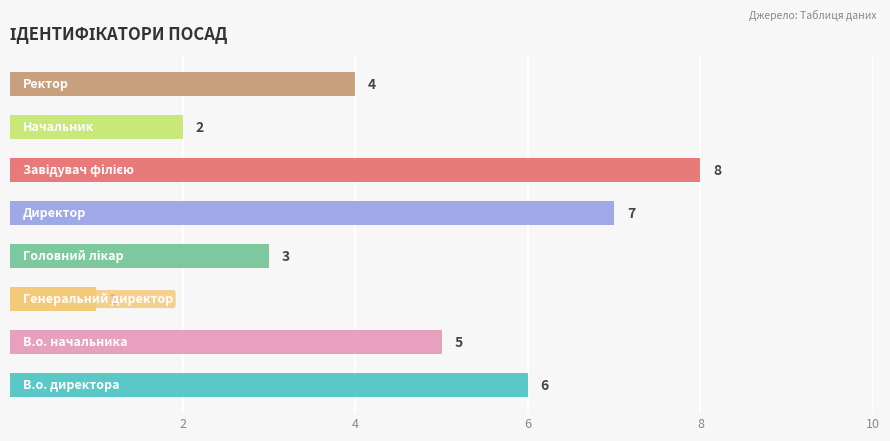

What is the greatest value displayed?

8